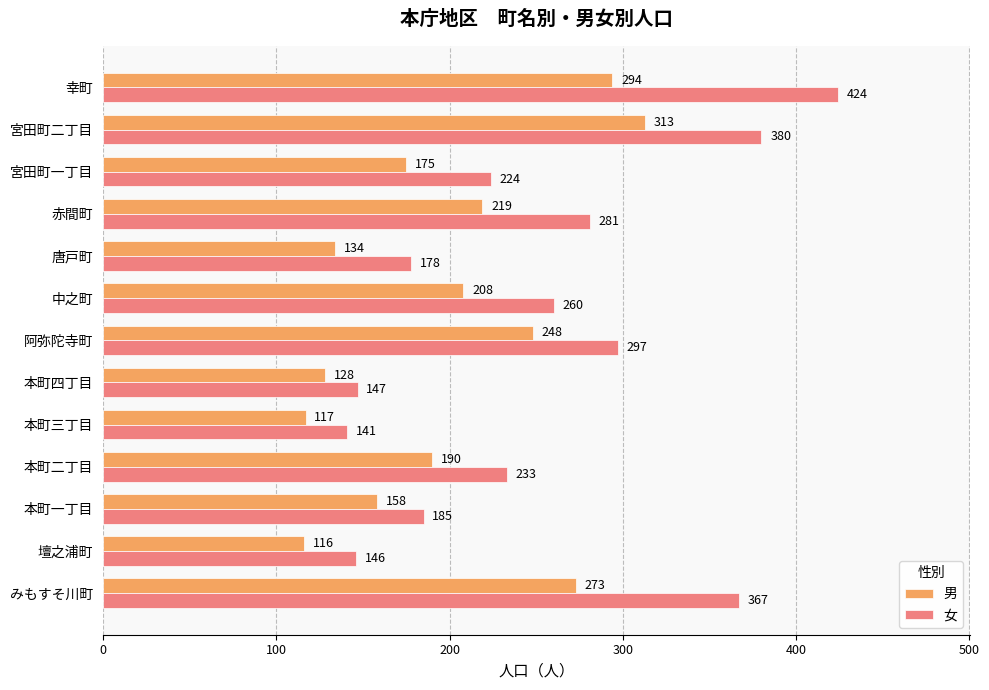

Which label corresponds to the largest value in the chart?

幸町